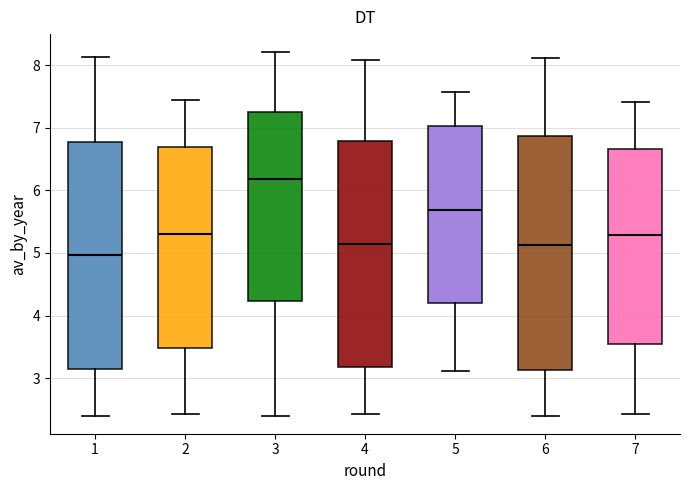

Which box has the lowest median line?

1